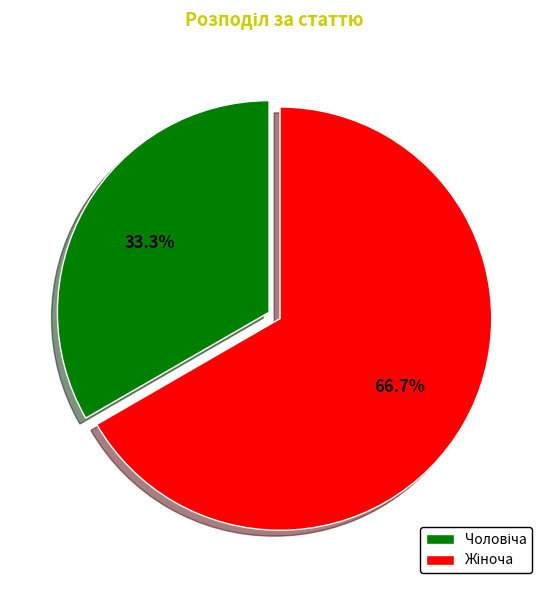

Does any single category account for the majority?

Yes